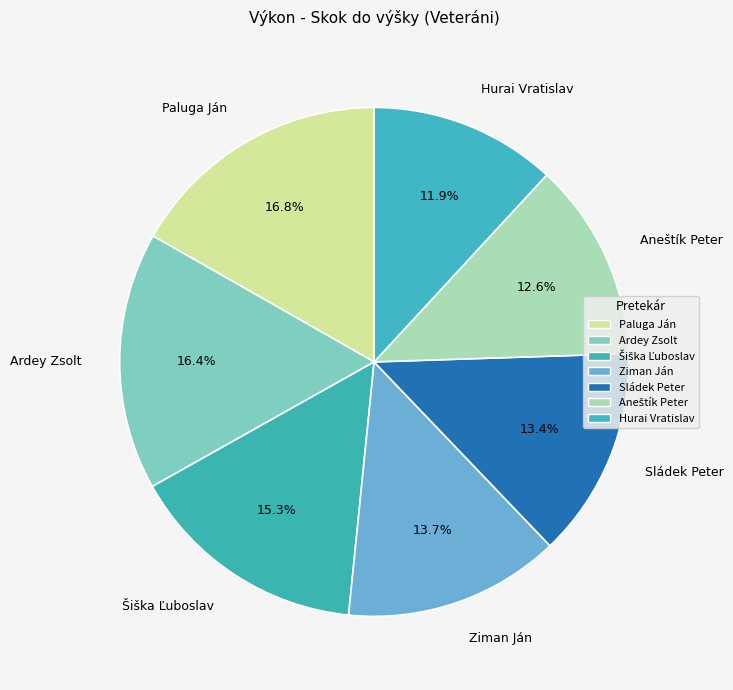

What percentage is NOT represented by Hurai Vratislav?

88.1%